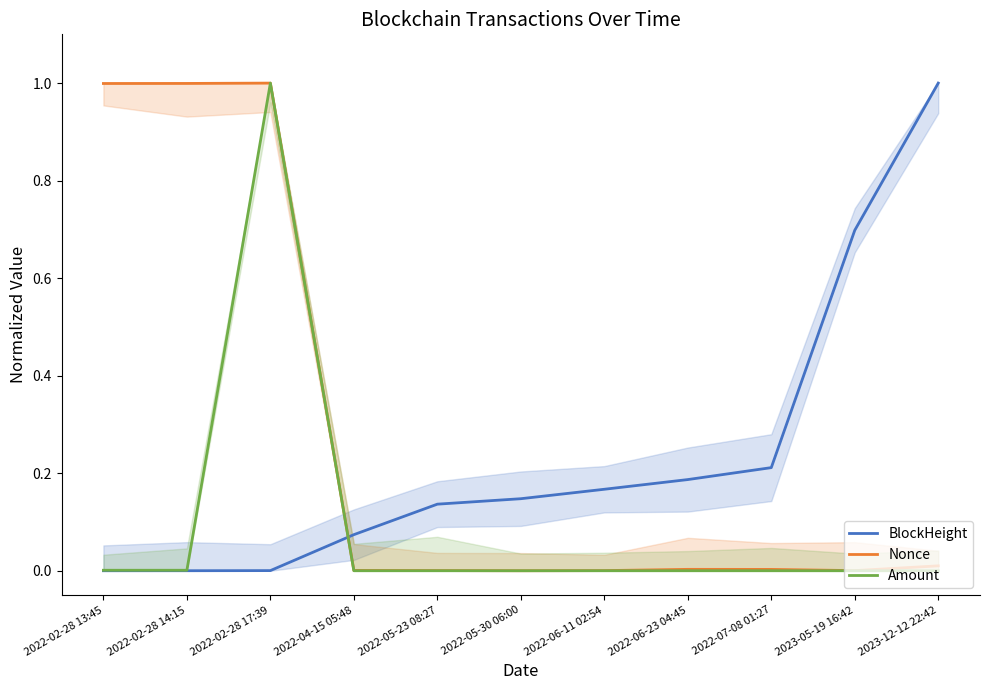

What is the total value across all series at 2023-12-12 22:42?

1.0